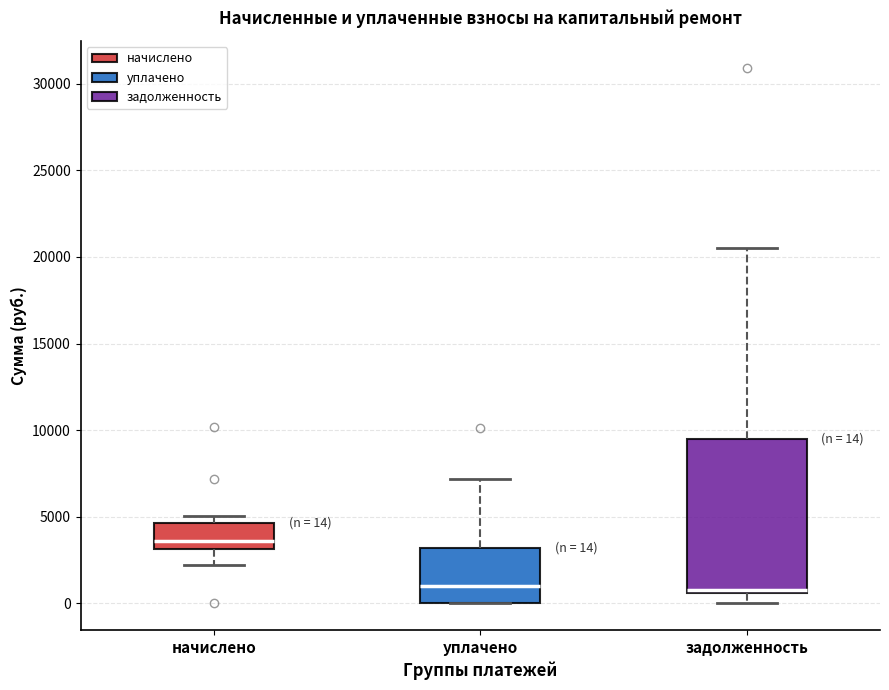

Which box has the highest median line?

начислено